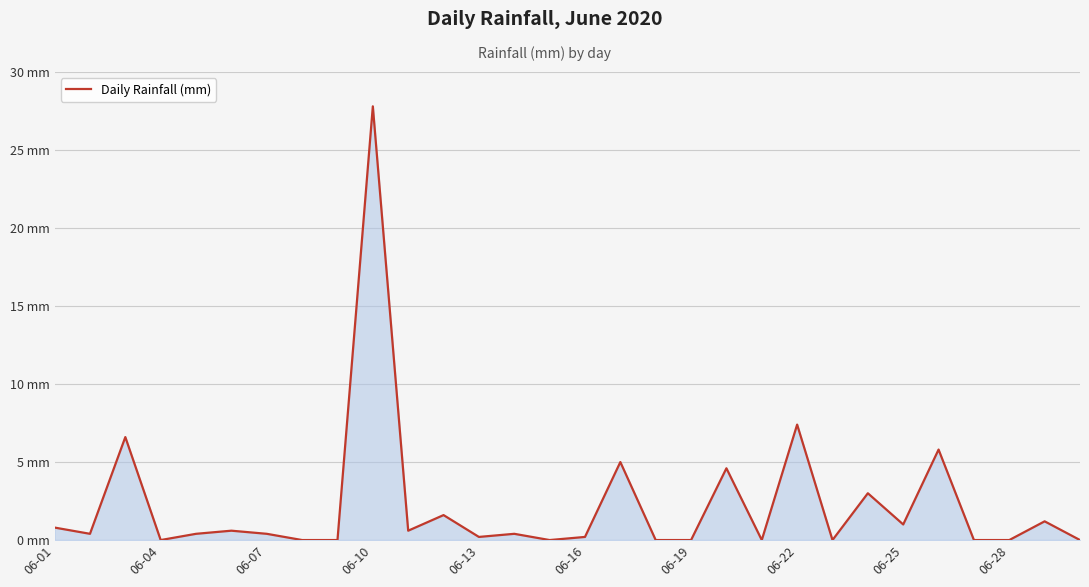

Reading left to right, extract all data points from this chart.

0.8	0.4	6.6	0.0	0.4	0.6	0.4	0.0	0.0	27.8	0.6	1.6	0.2	0.4	0.0	0.2	5.0	0.0	0.0	4.6	0.0	7.4	0.0	3.0	1.0	5.8	0.0	0.0	1.2	0.0